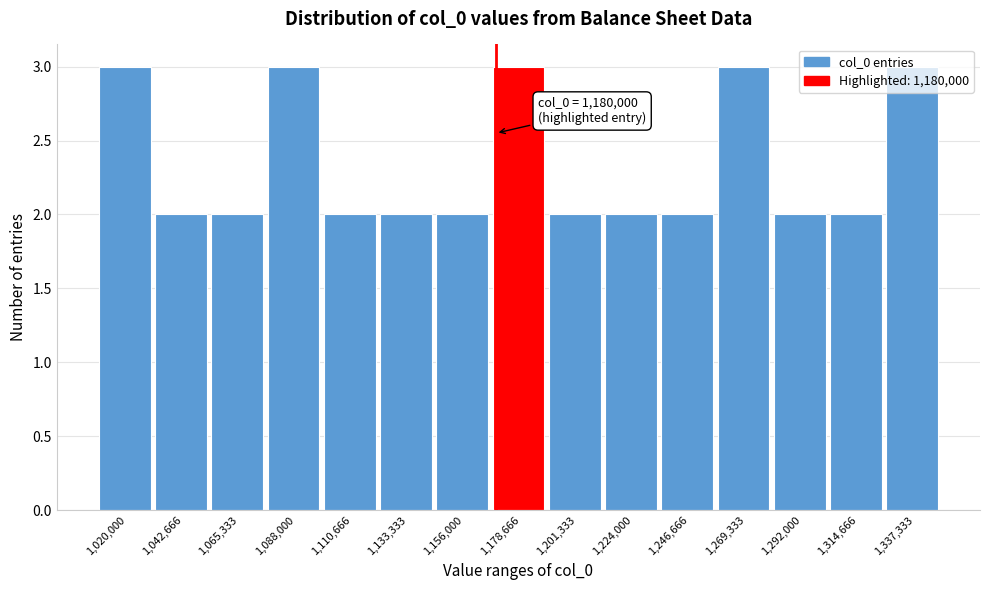

What is the maximum value shown in the chart?

3